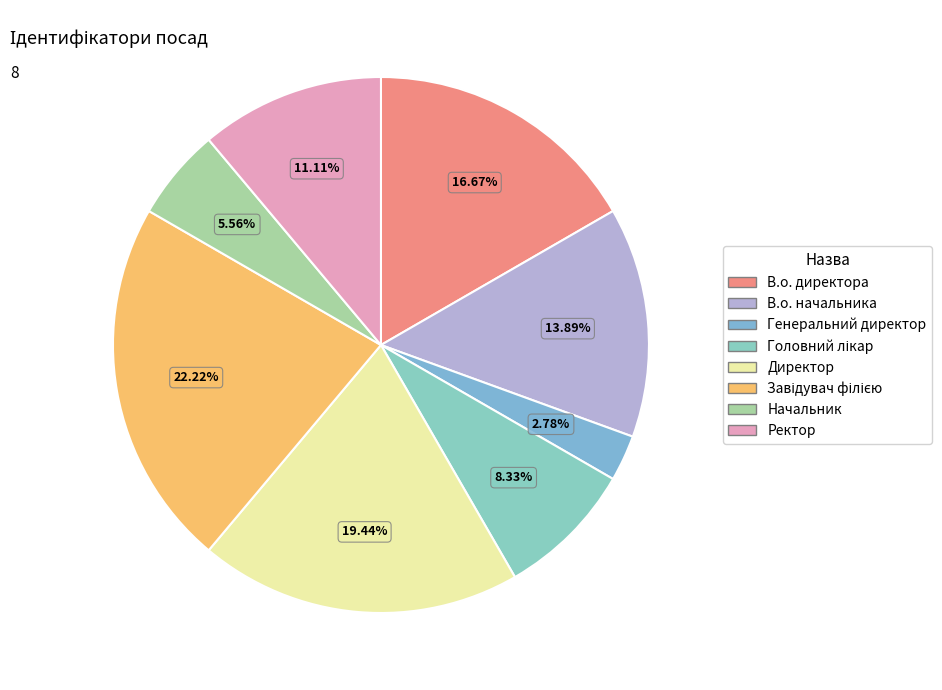

To the nearest percent, what is the difference between the largest and smallest slice percentages?

19%